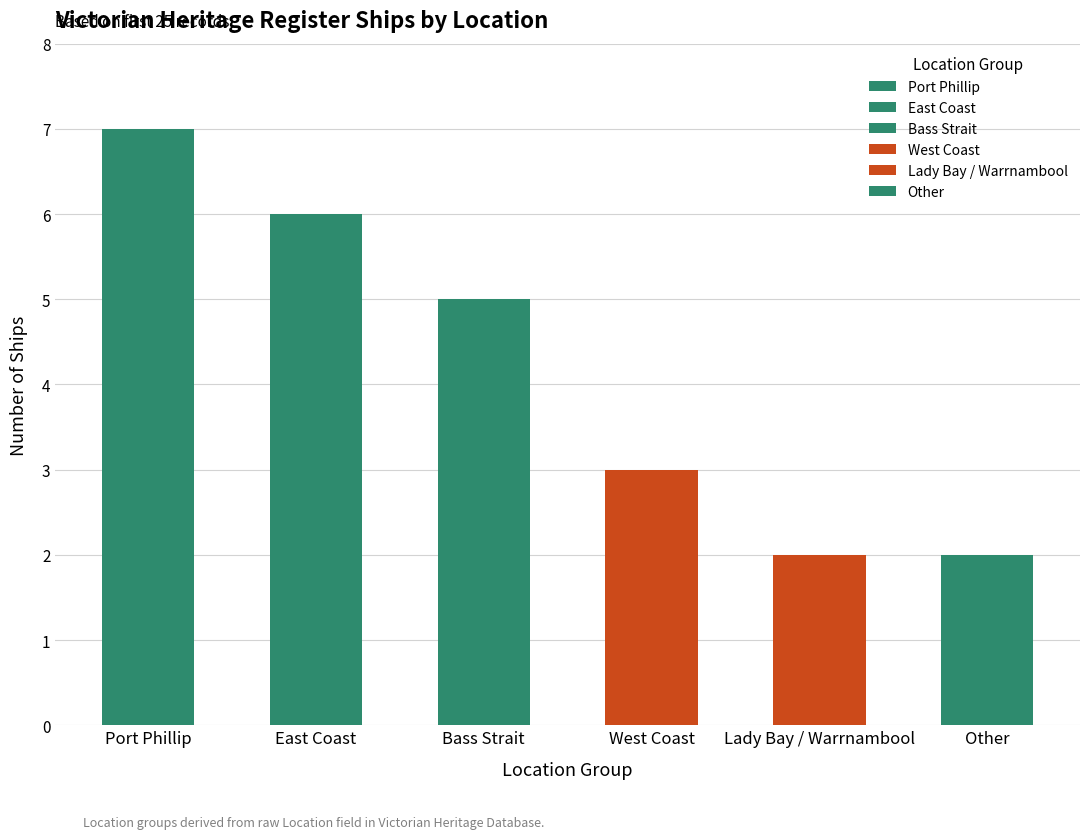

How many distinct data groups are displayed?

1